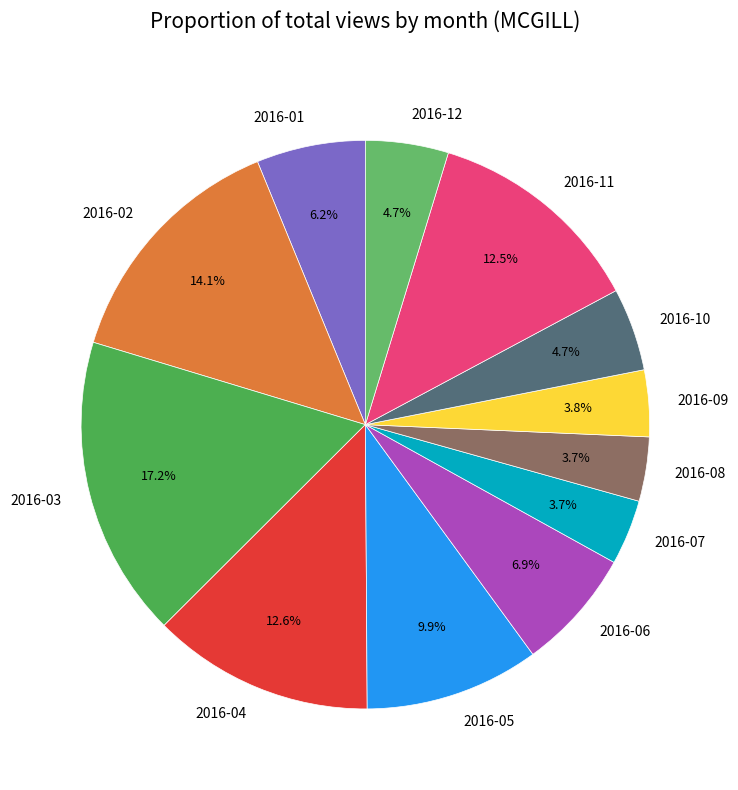

What is the largest slice in the pie chart?

2016-03